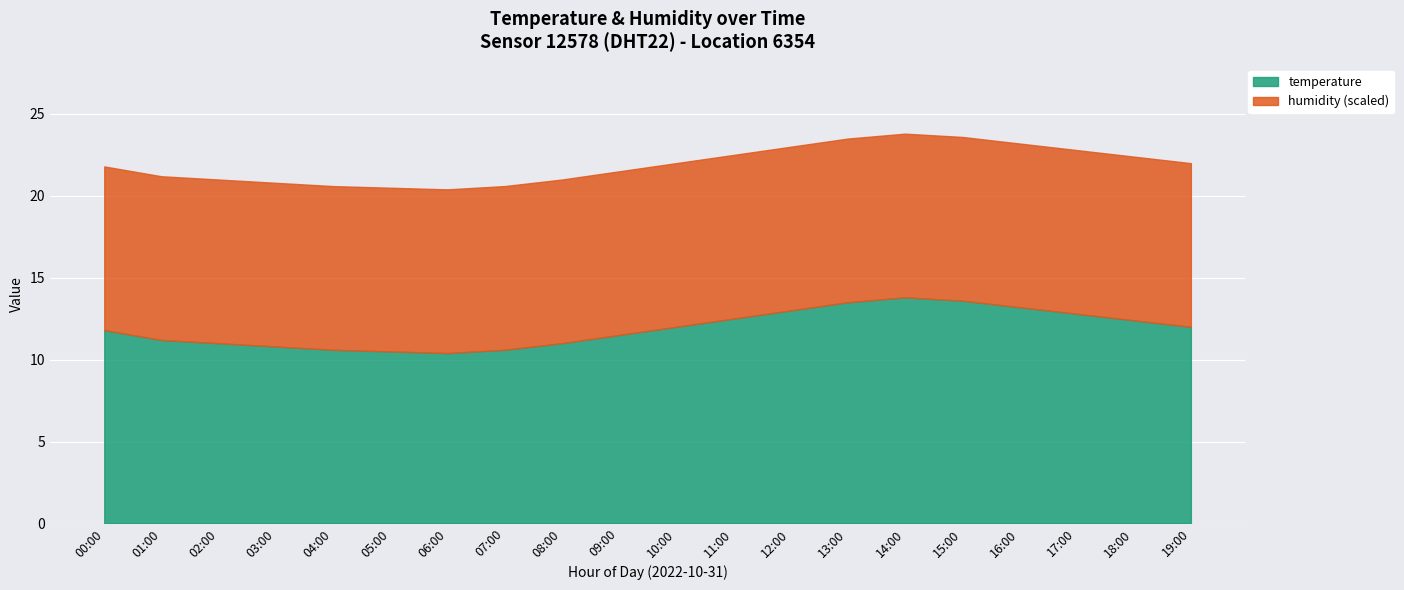

True or false: temperature and humidity cross at least once.

False